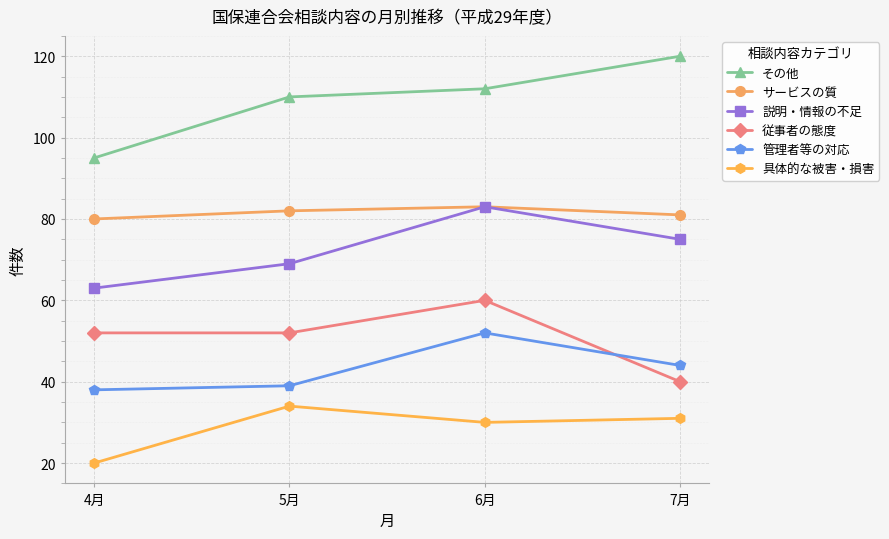

Reading left to right, what are all the values shown in this chart?

その他: 95	110	112	120
サービスの質: 80	82	83	81
説明・情報の不足: 63	69	83	75
従事者の態度: 52	52	60	40
管理者等の対応: 38	39	52	44
具体的な被害・損害: 20	34	30	31